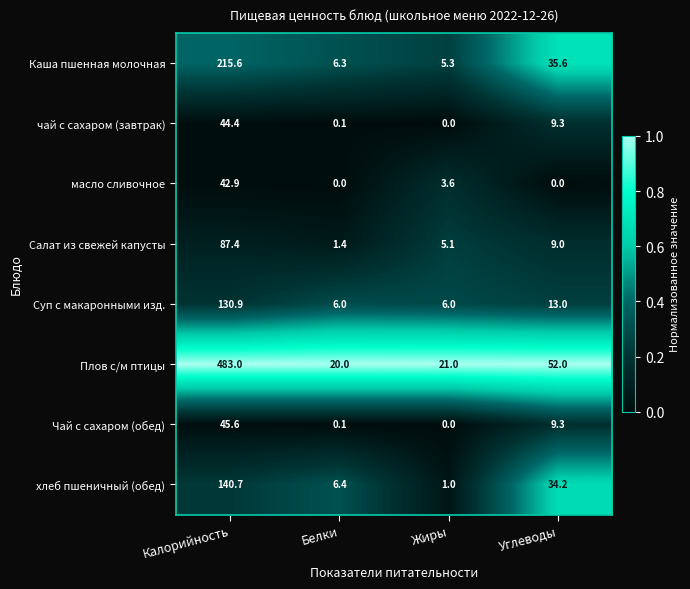

Where does the масло сливочное series first go above 3?

Калорийность